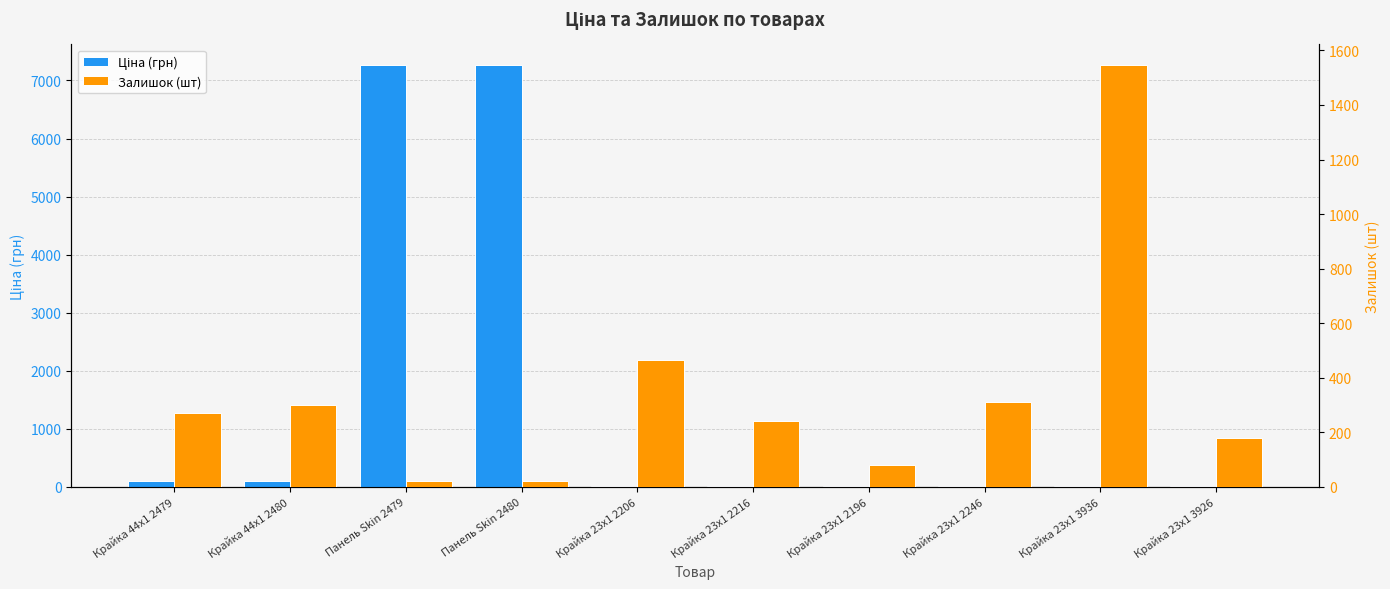

The Ціна (грн) series shows 7258.9 at Панель Skin 2479. True or false?

True